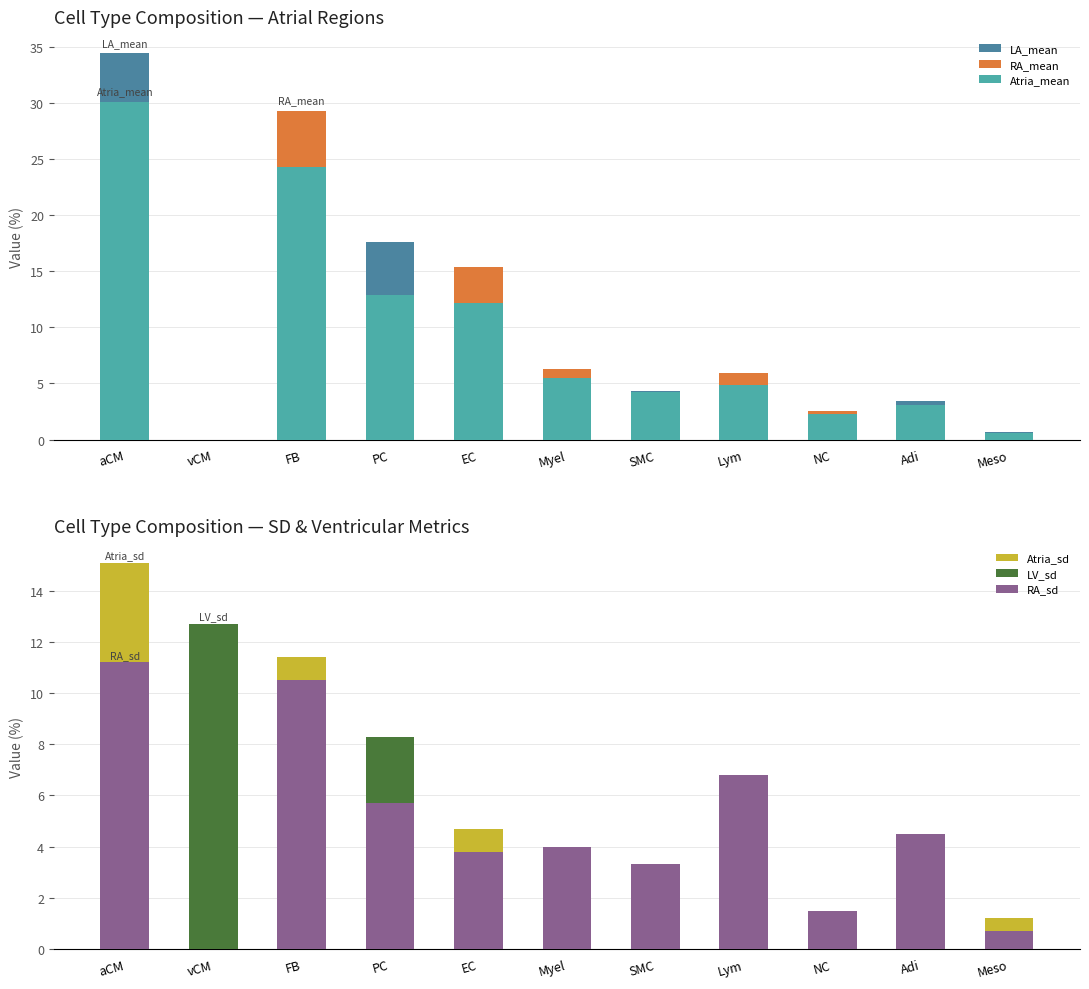

Which series has the largest total across all categories?

Atria_mean